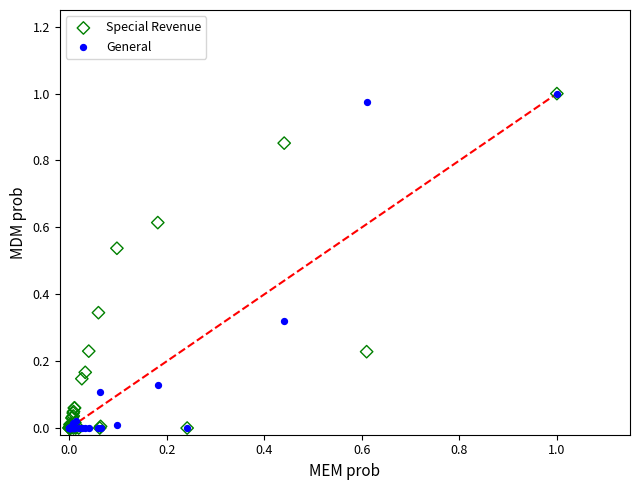

What are all the series names shown in the legend?

Special Revenue, General